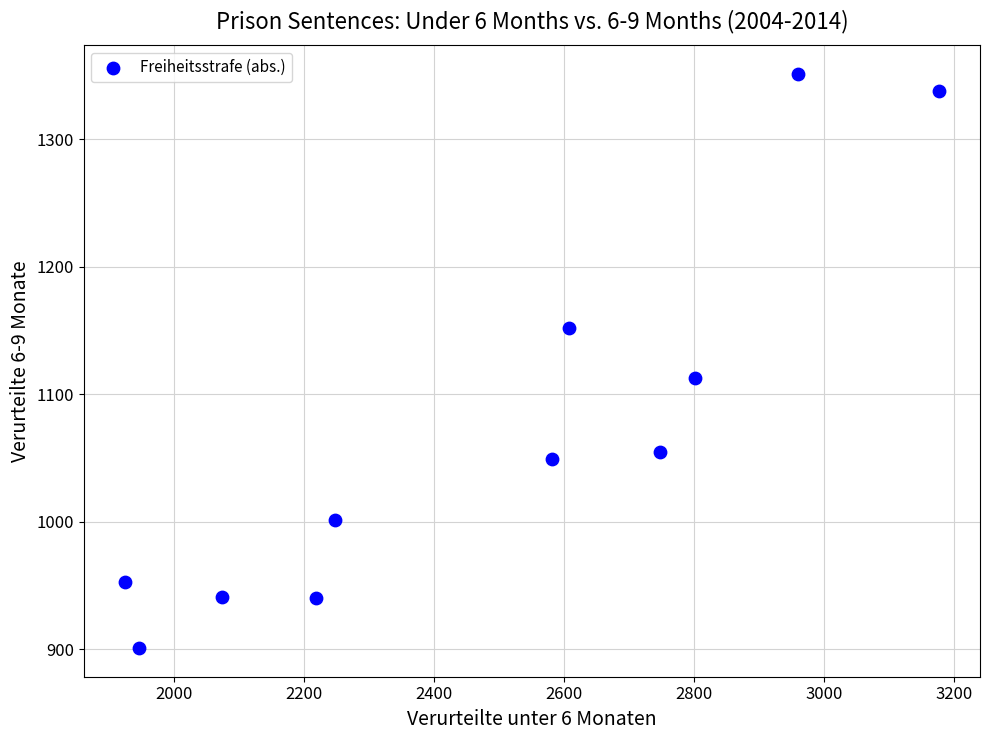

What is the range of Y values (max minus min)?

450